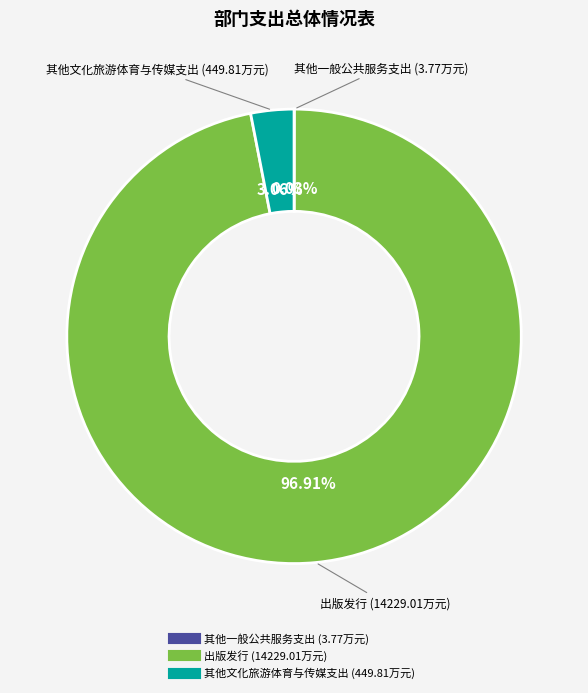

What is the largest slice in the pie chart?

出版发行